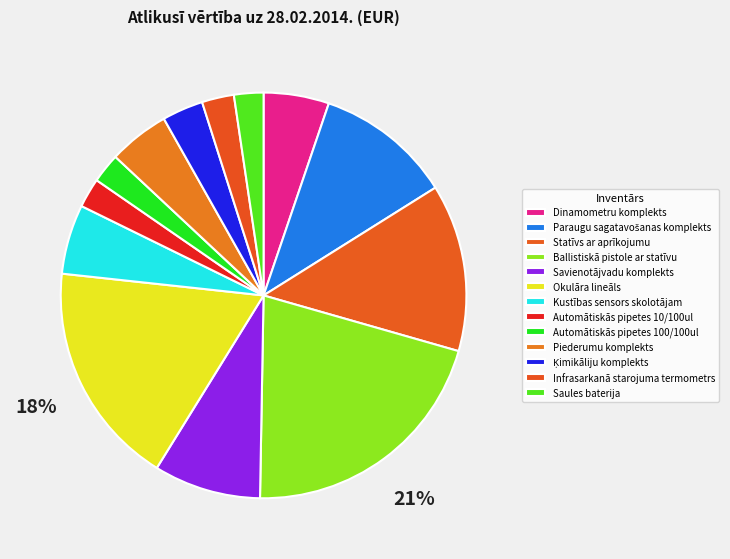

Is the sum of Automātiskās pipetes 10/100ul and Ķimikāliju komplekts greater than half?

No